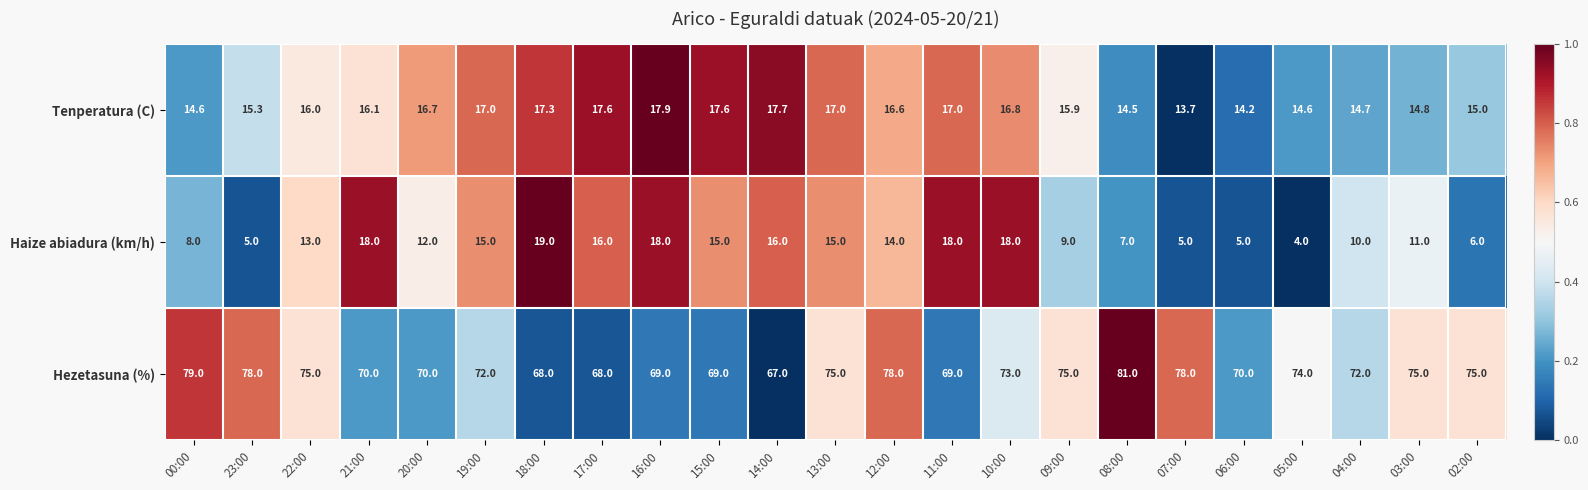

What is the difference between the maximum and minimum values in the Hezetasuna (%) series?

14.0